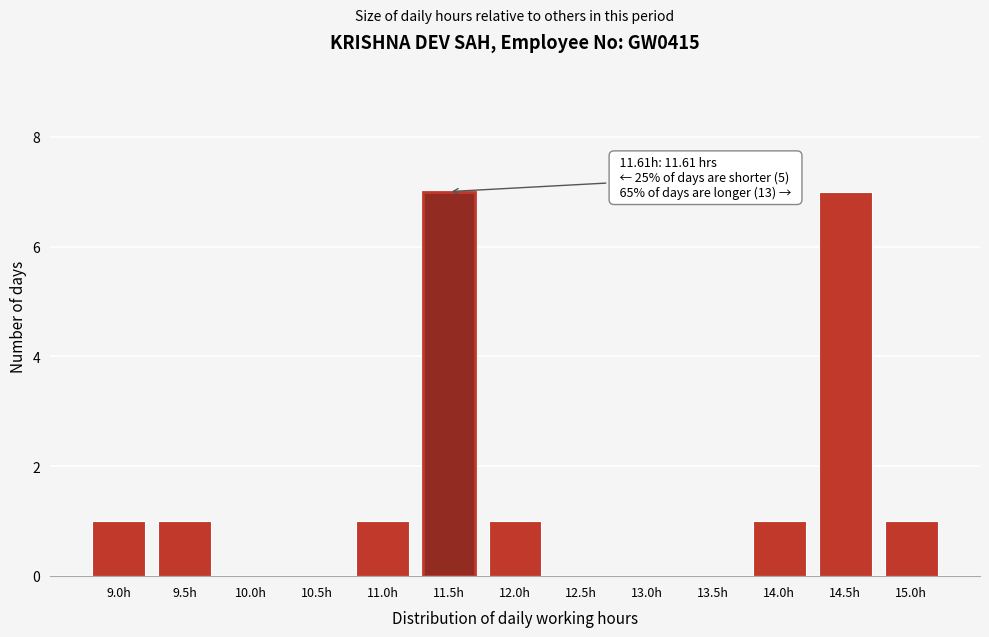

Reading right to left, list all the values displayed in this chart.

15.0h=1	14.5h=7	14.0h=1	13.5h=0	13.0h=0	12.5h=0	12.0h=1	11.5h=7	11.0h=1	10.5h=0	10.0h=0	9.5h=1	9.0h=1